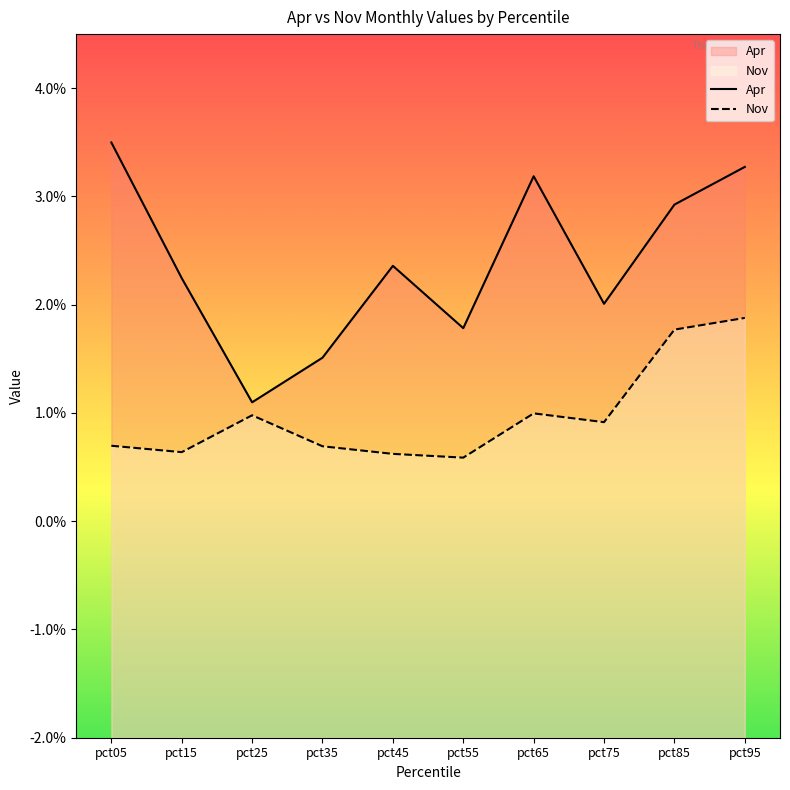

Is the value of Apr at pct05 greater than the value of Nov at pct55?

Yes